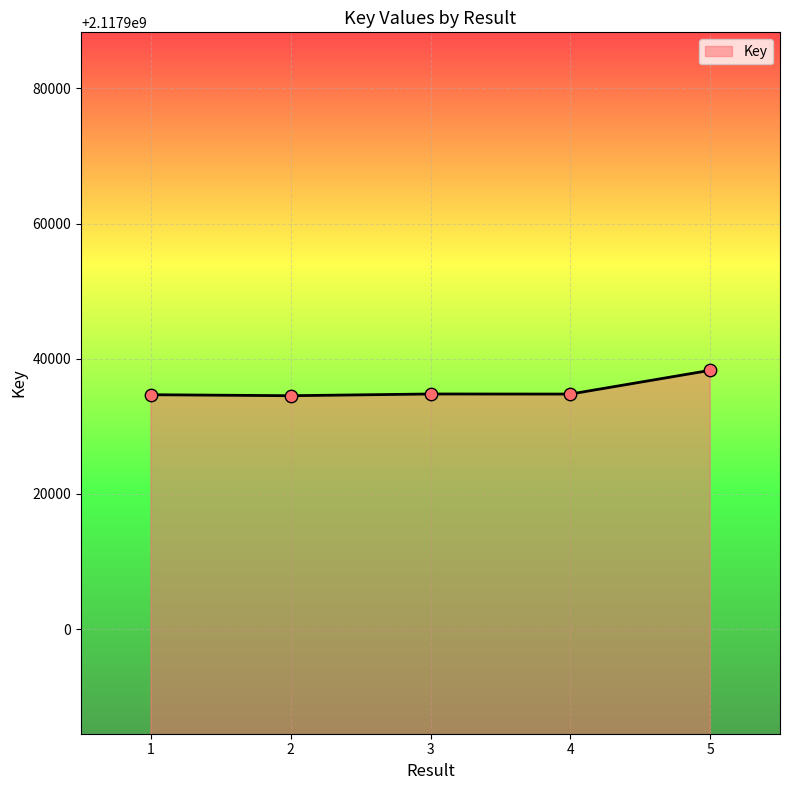

Which has a higher value, 2 or 5?

5